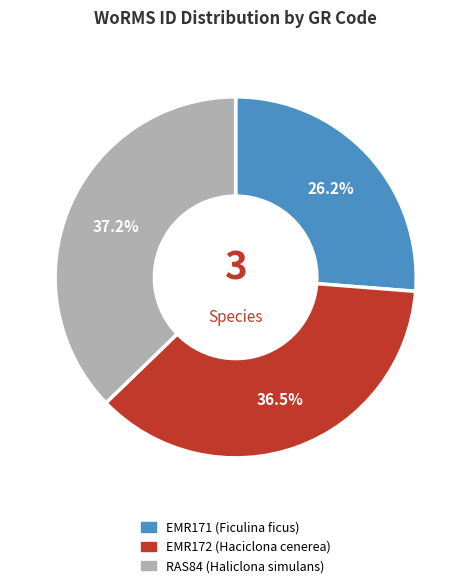

How many segments does this pie chart have?

3